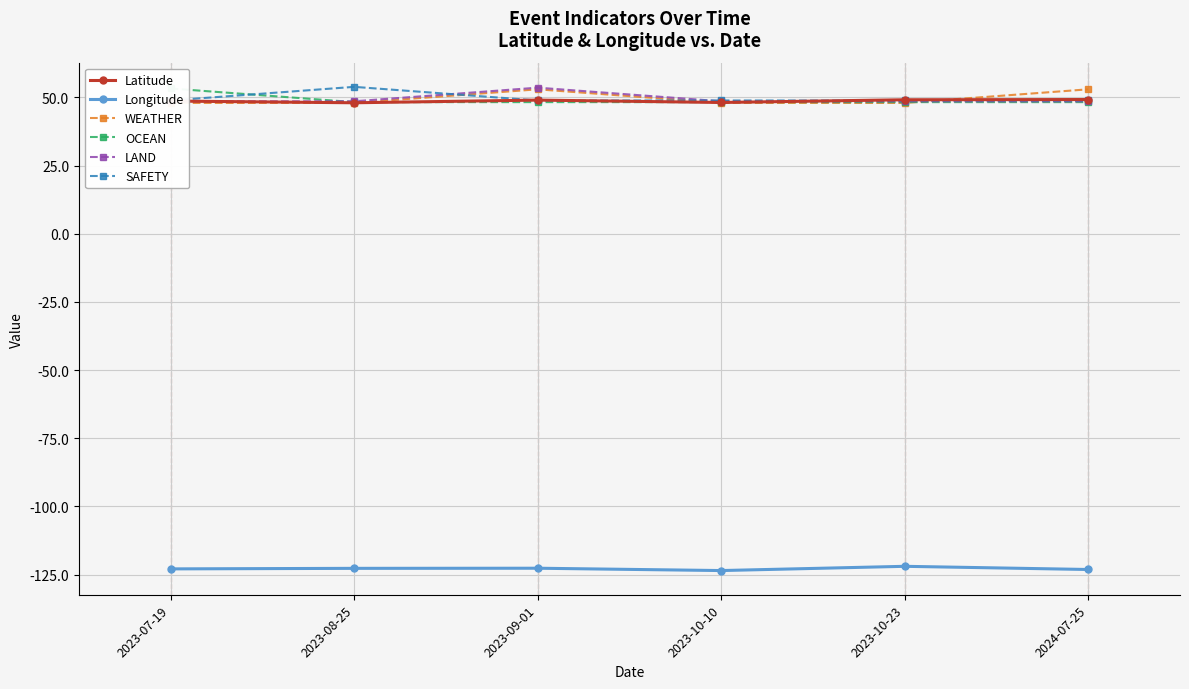

Rank the categories by SAFETY value from highest to lowest.

2023-08-25, 2023-07-19, 2023-09-01, 2023-10-10, 2023-10-23, 2024-07-25